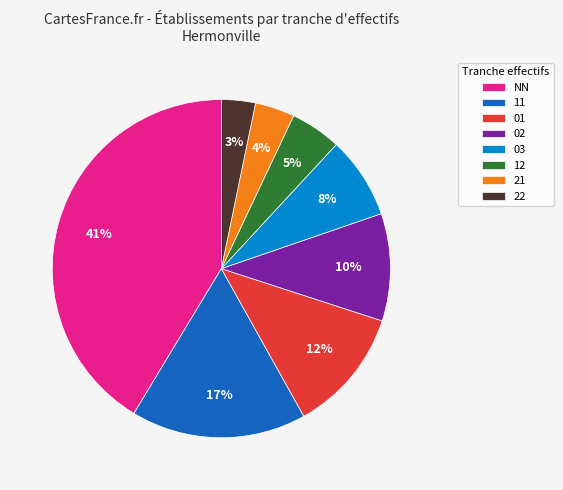

Which category has the biggest portion of the pie?

NN